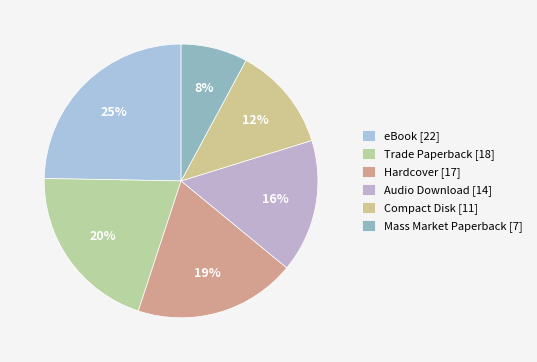

Is there any slice that represents more than half of the pie?

No